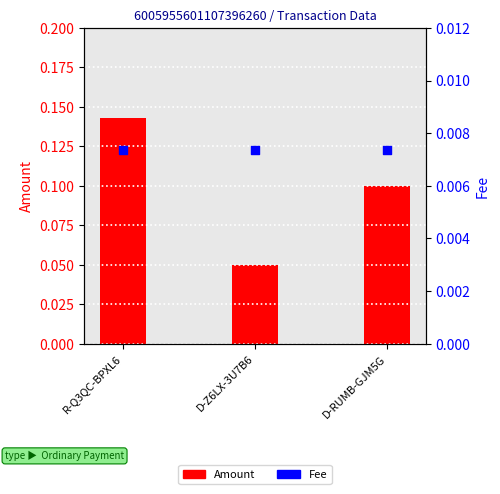

Which series has the largest total across all categories?

Amount